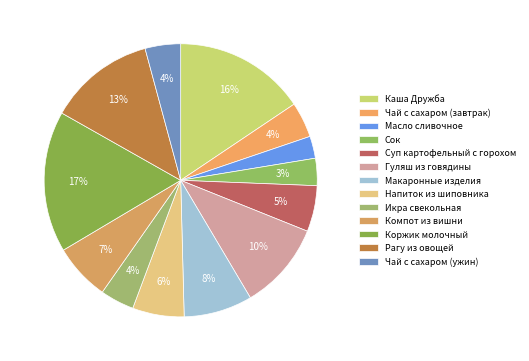

Is it true that Компот из вишни is 7% of the pie?

True